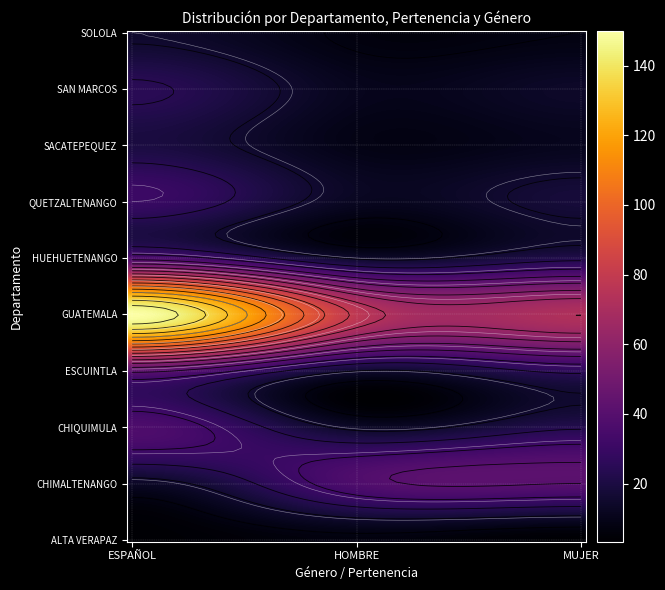

The value of ESCUINTLA at MUJER is 36. True or false?

False